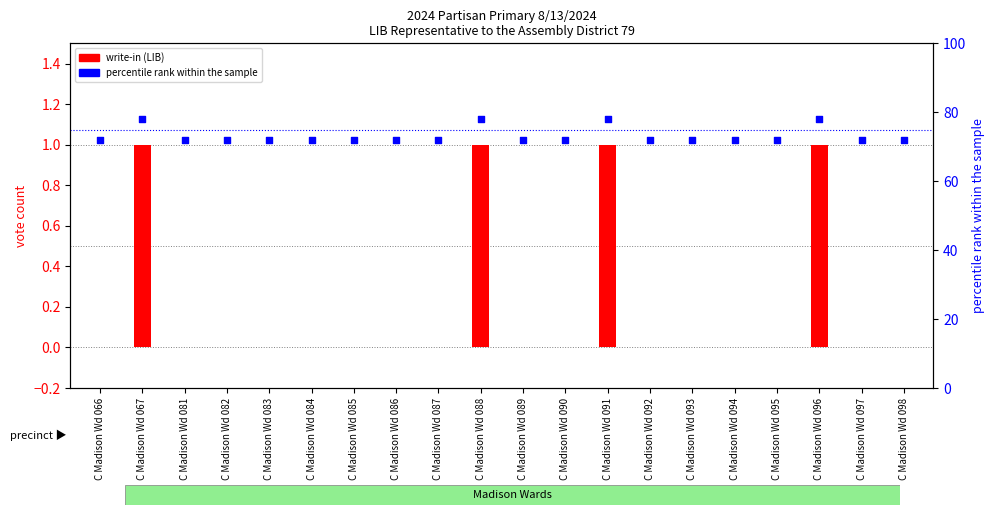

Which series has the largest total across all categories?

percentile rank within the sample